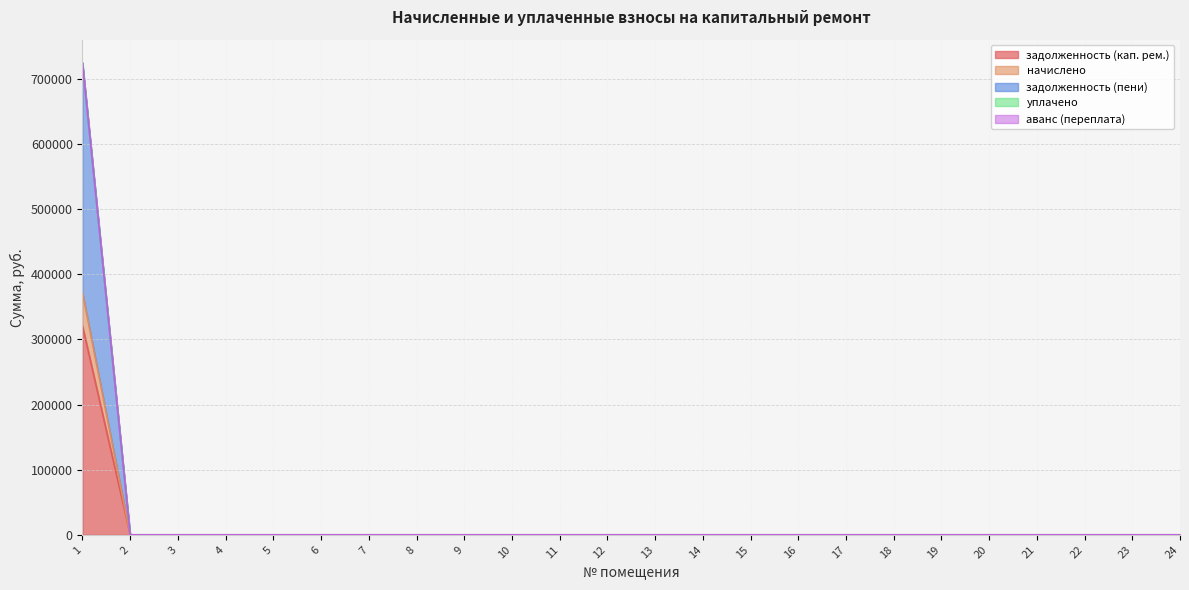

How many values in начислено are above zero?

1